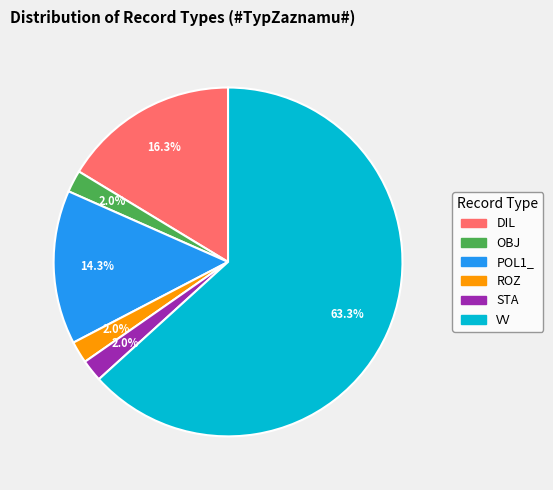

The ROZ slice represents 2% of the pie. True or false?

True